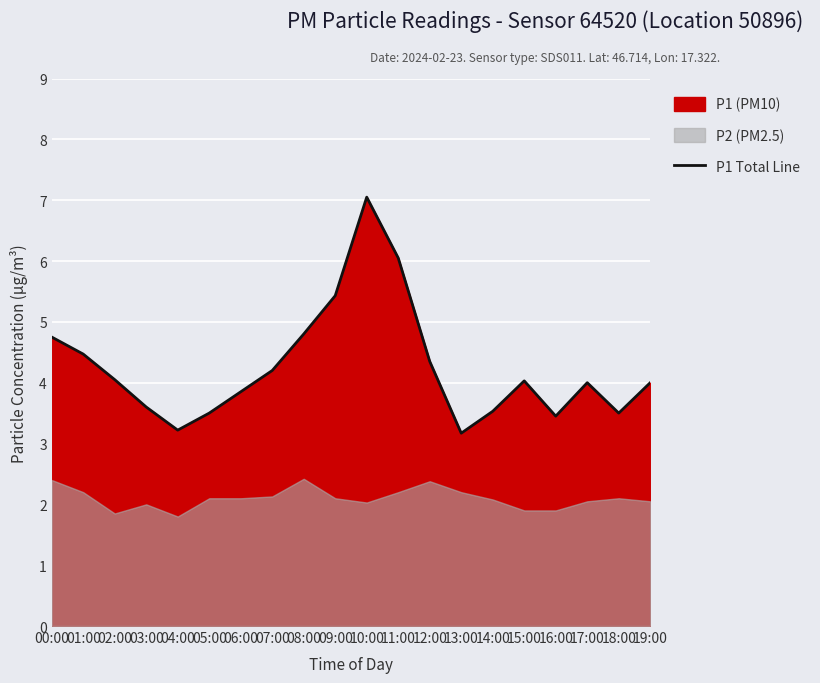

What is the smallest value displayed?

3.2